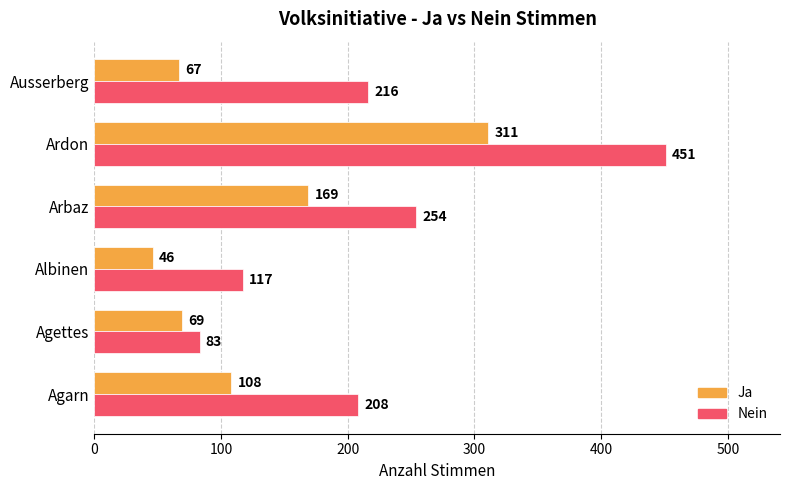

How many data points in Nein are less than 216?

3